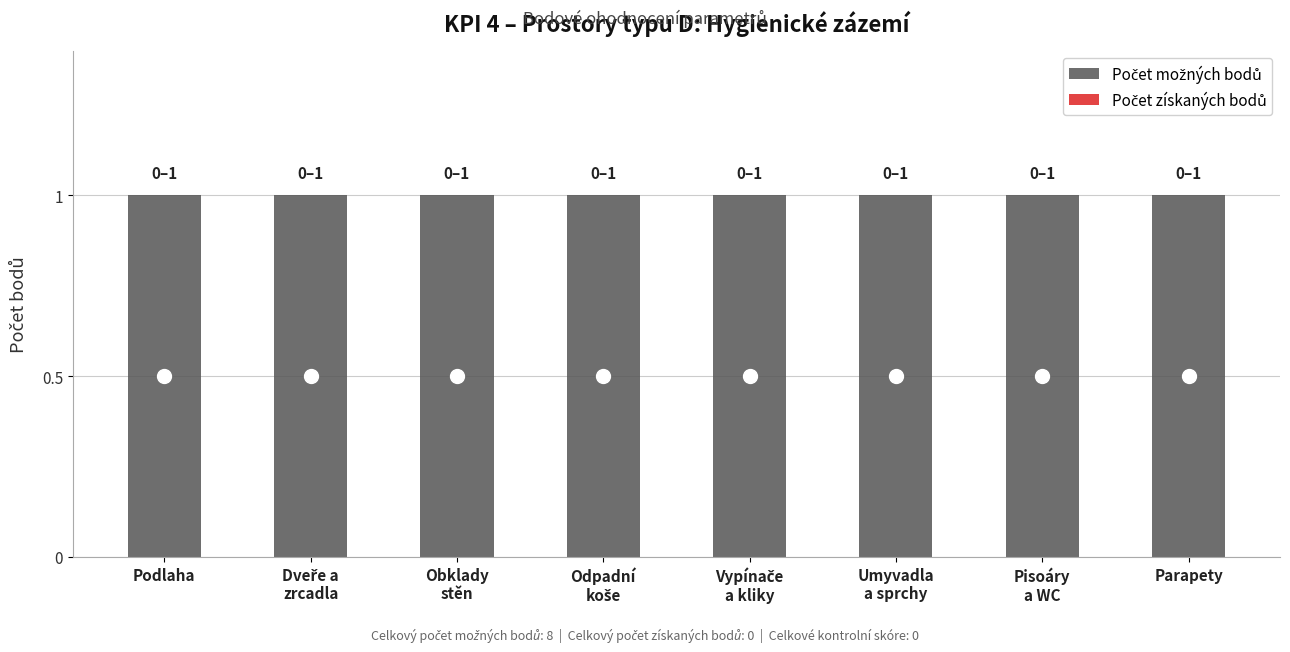

Is it true that Počet možných bodů equals 1 at Pisoáry
a WC?

True